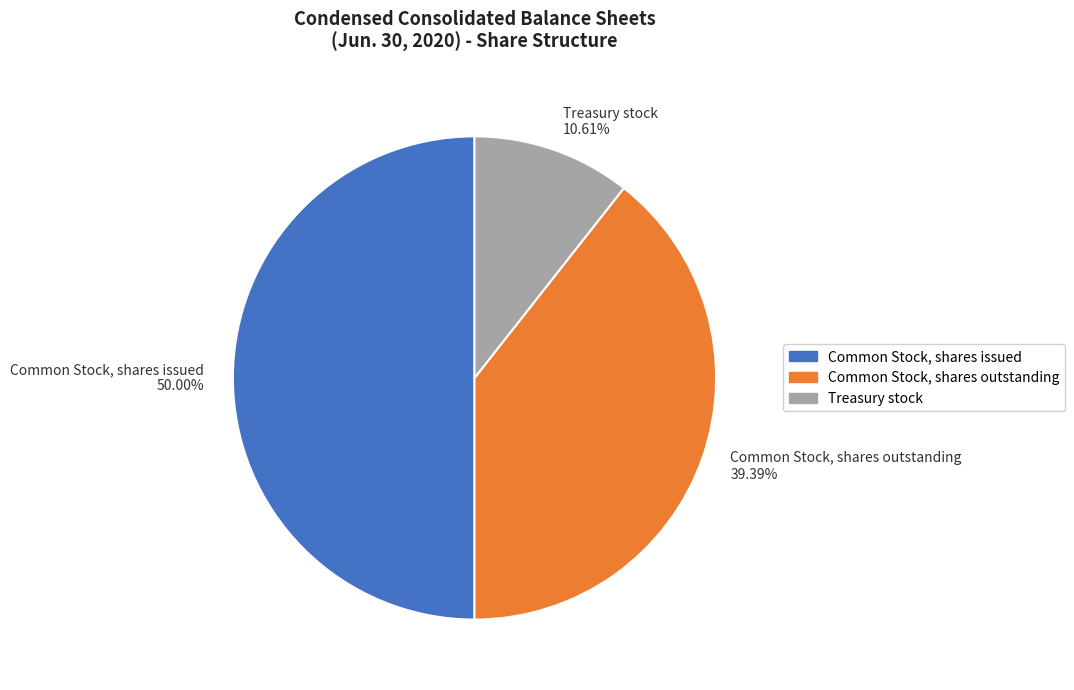

To the nearest percent, what is the difference between the Common Stock, shares issued and Common Stock, shares outstanding slice percentages?

11%